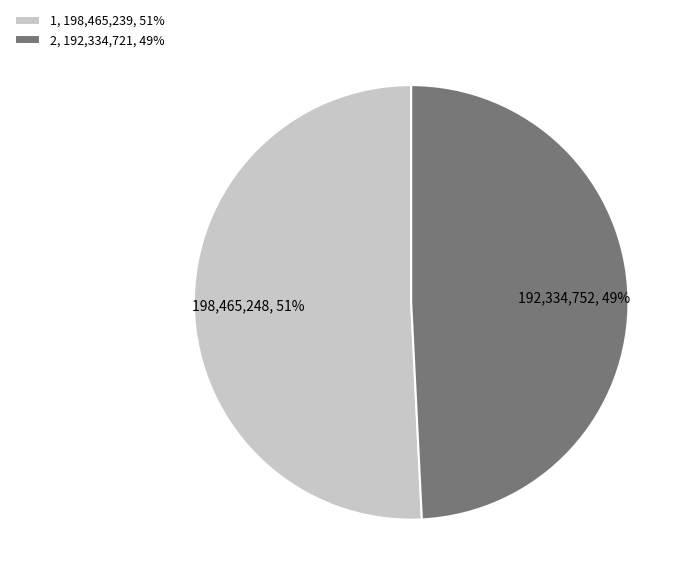

Does 1 account for over 50% of the chart?

Yes